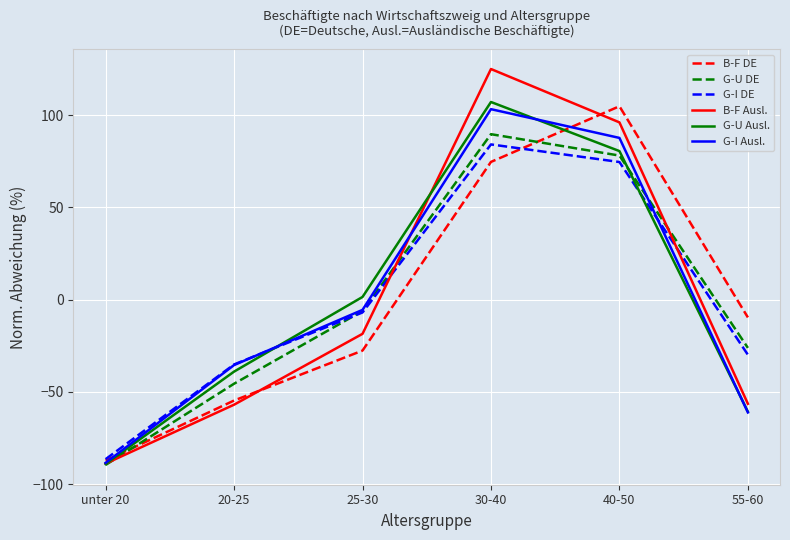

What are all the series names shown in the legend?

B-F DE, G-U DE, G-I DE, B-F Ausl., G-U Ausl., G-I Ausl.